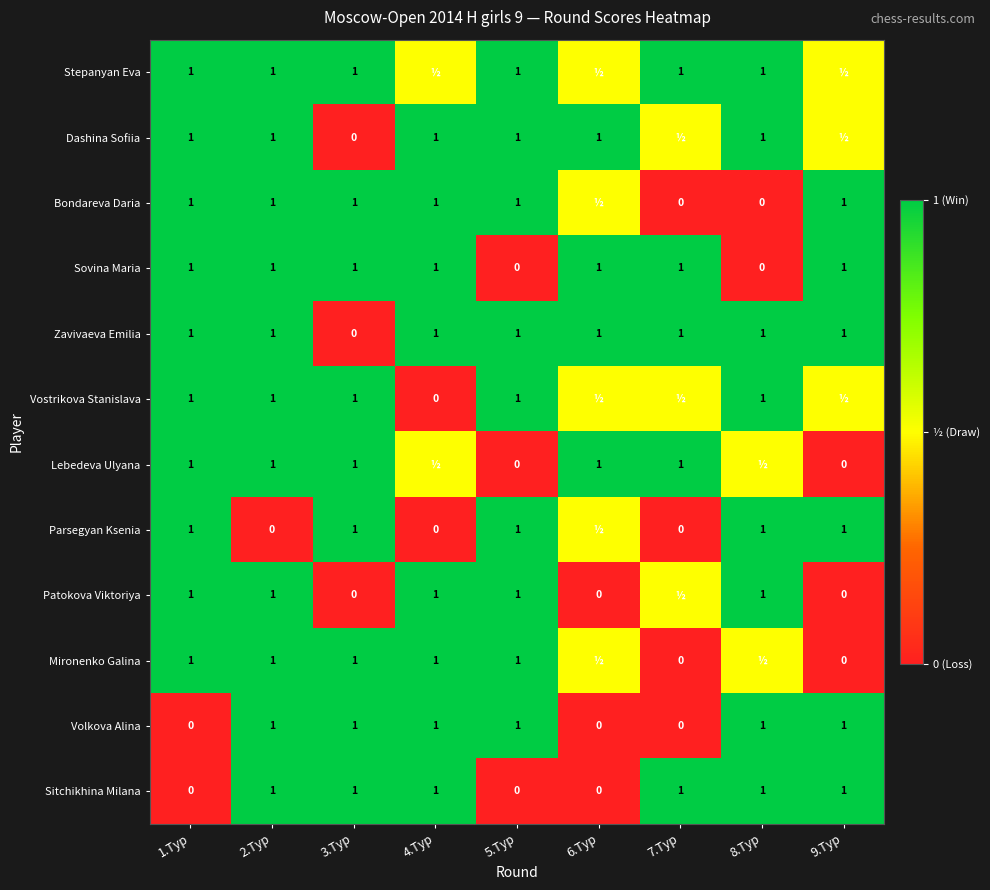

How many Sitchikhina Milana values are between 0 and 1?

9